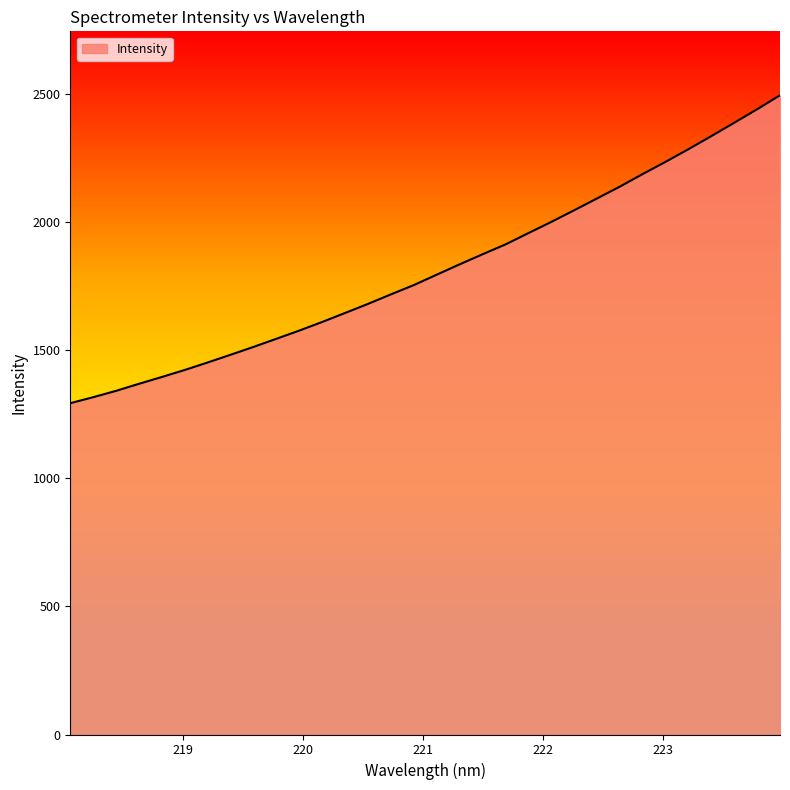

What is the maximum value shown in the chart?

2494.2